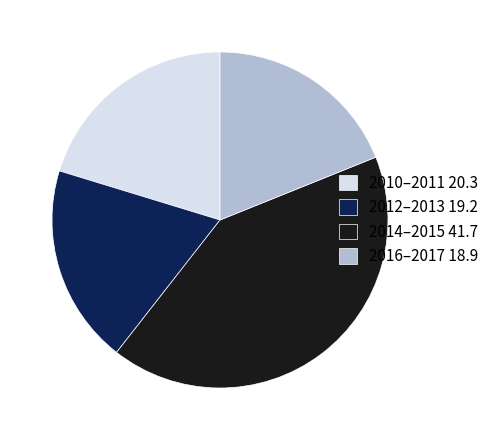

What is the ratio of the value at 2016–2017 18.9 to the value at 2012–2013 19.2?

1.0